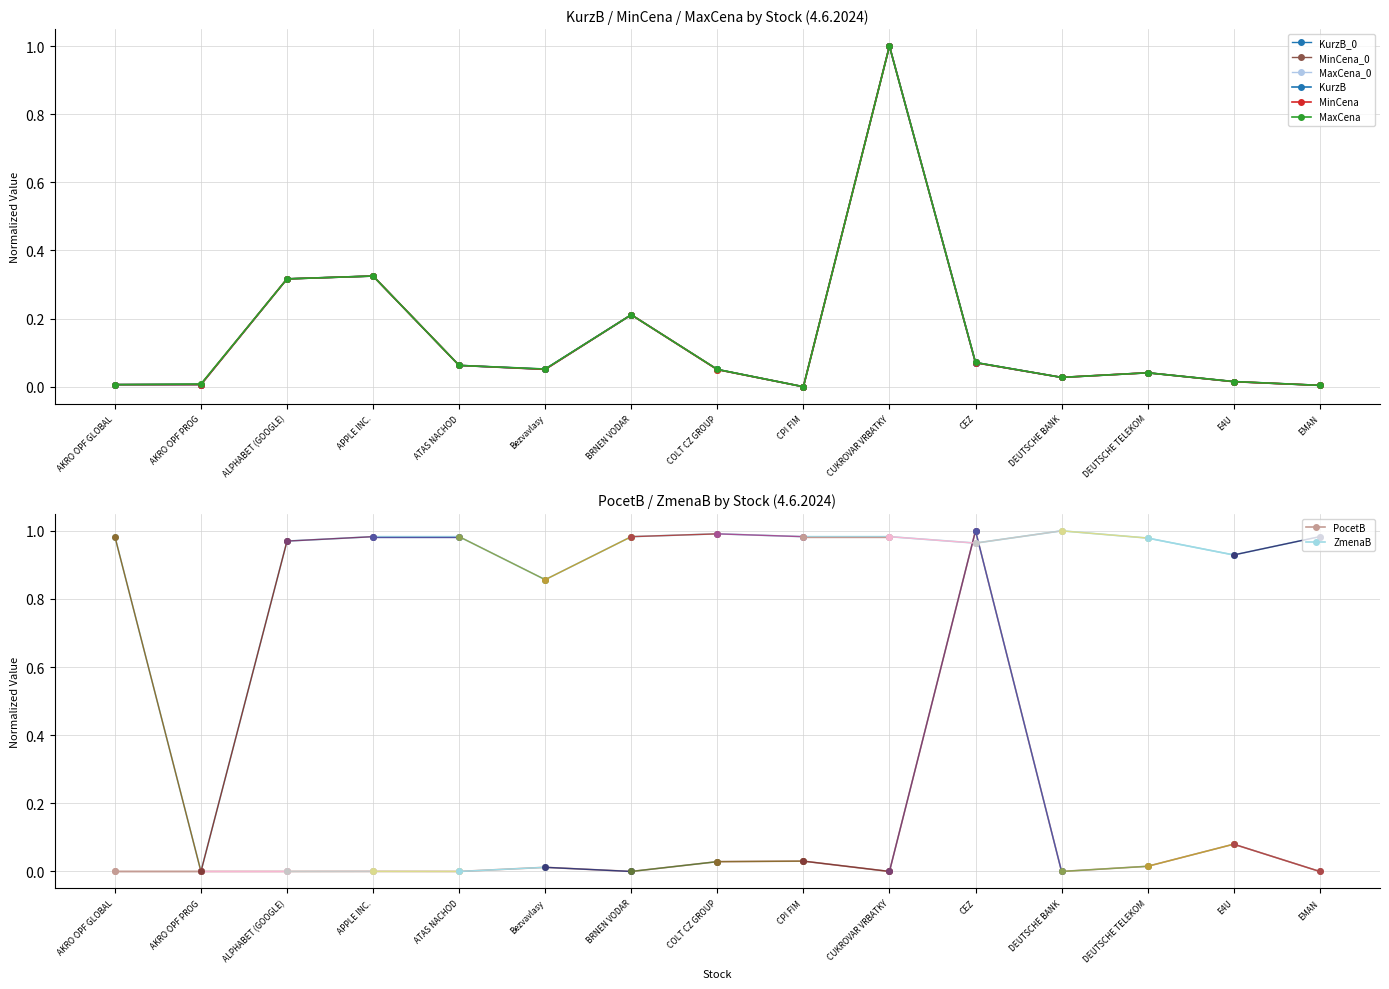

The ZmenaB series shows 1.4 at AKRO OPF GLOBAL. True or false?

False